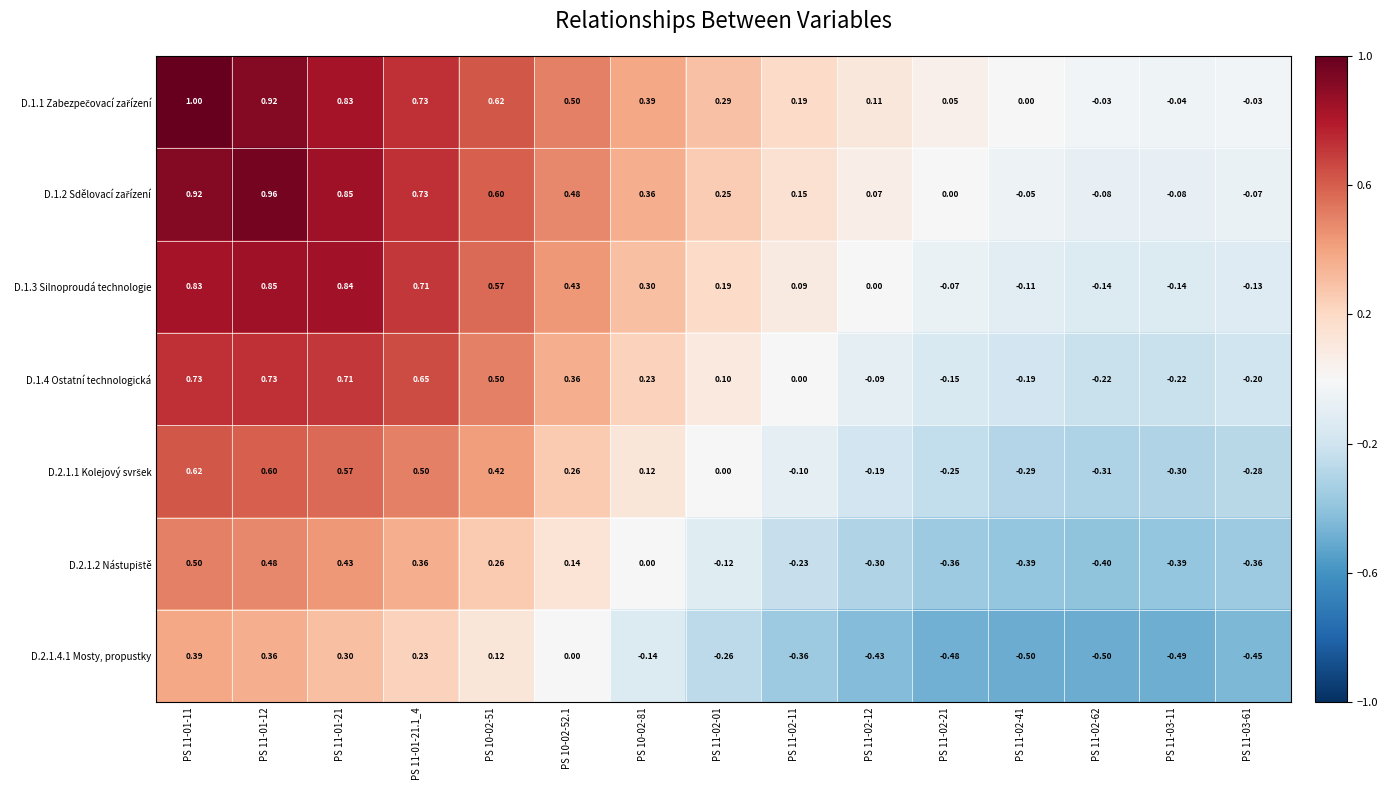

Count the number of categories in the chart.

15